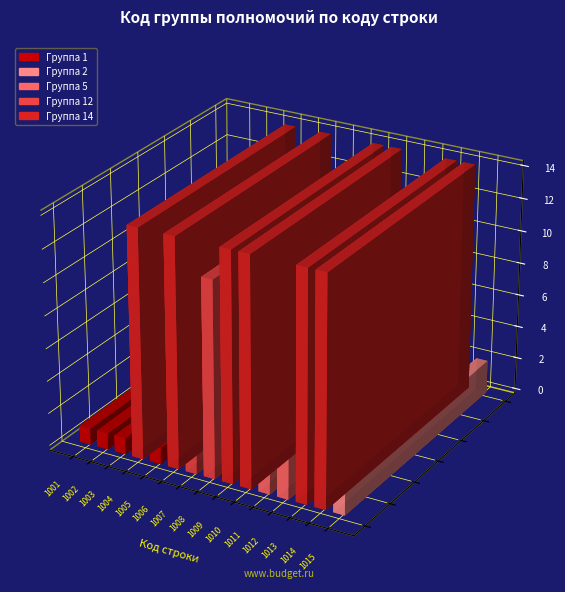

List the labels in order of value, largest first.

1004, 1006, 1009, 1010, 1013, 1014, 1007, 1008, 1011, 1012, 1015, 1001, 1002, 1003, 1005